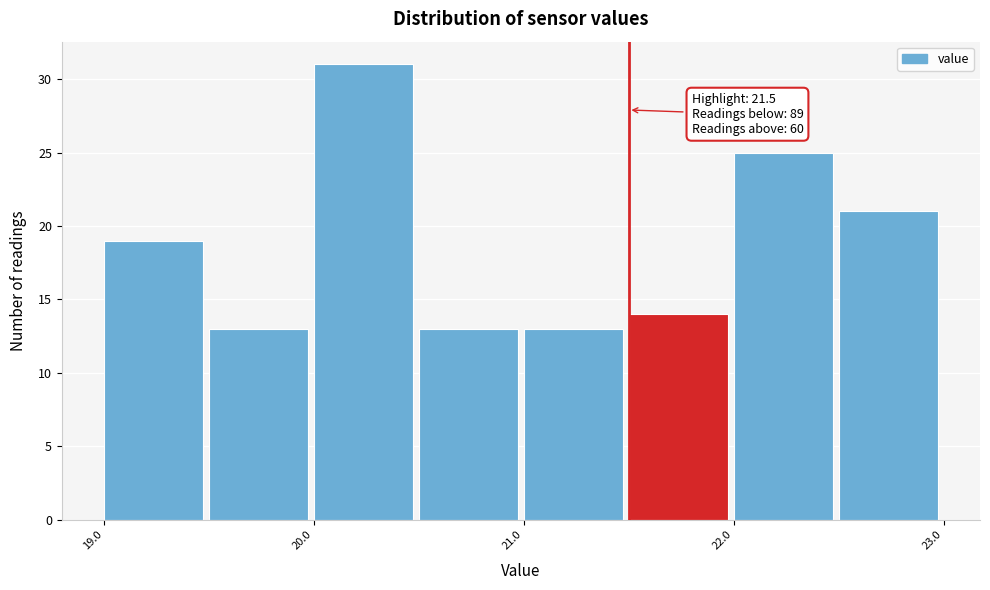

Which range on the x-axis has the tallest bar?

20.0 to 20.5